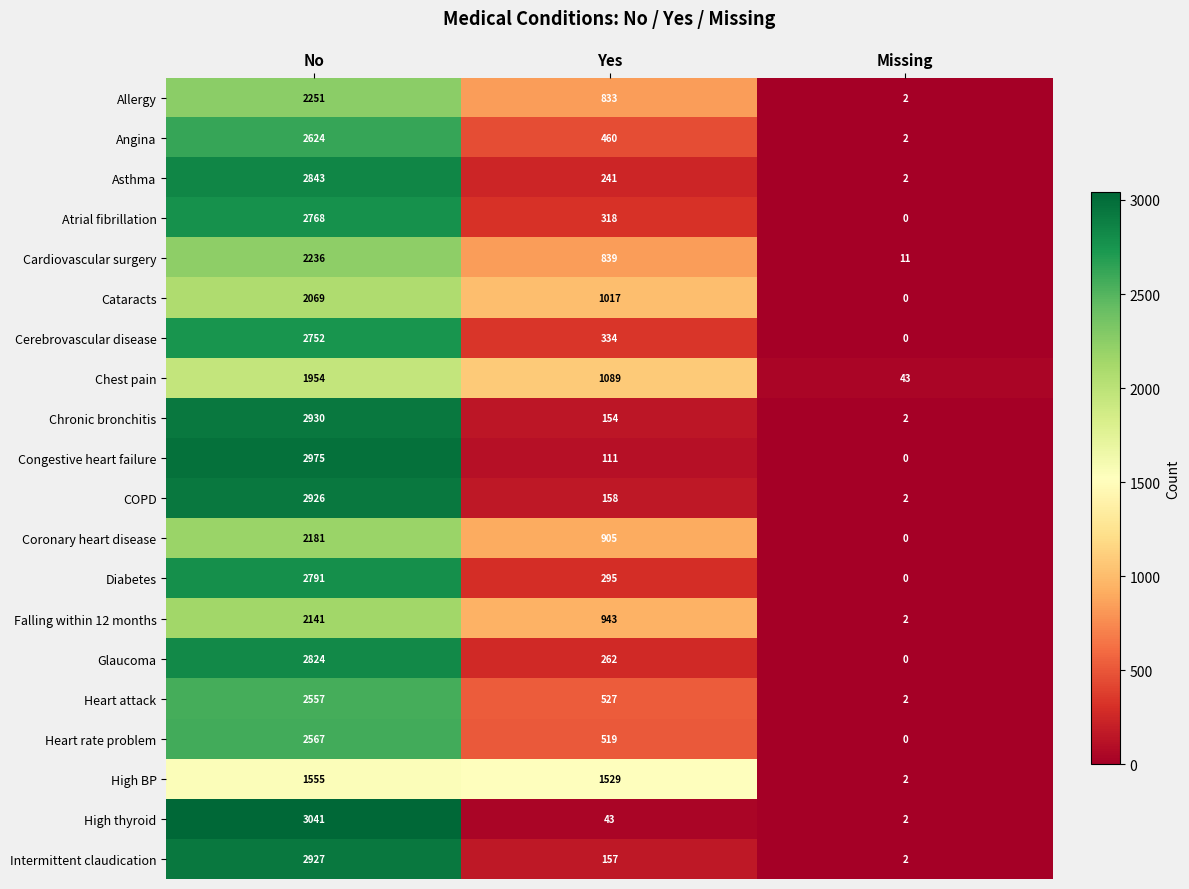

Is it true that Cardiovascular surgery equals 389 at Yes?

False